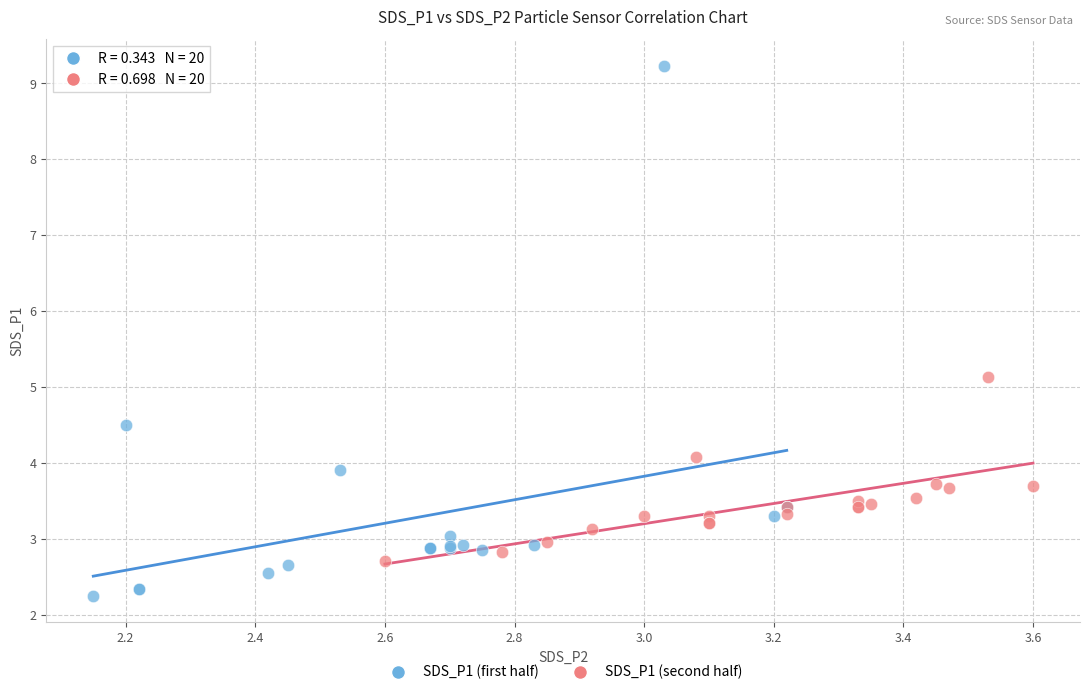

What are all the series names shown in the legend?

SDS_P1 (first half), SDS_P1 (second half)